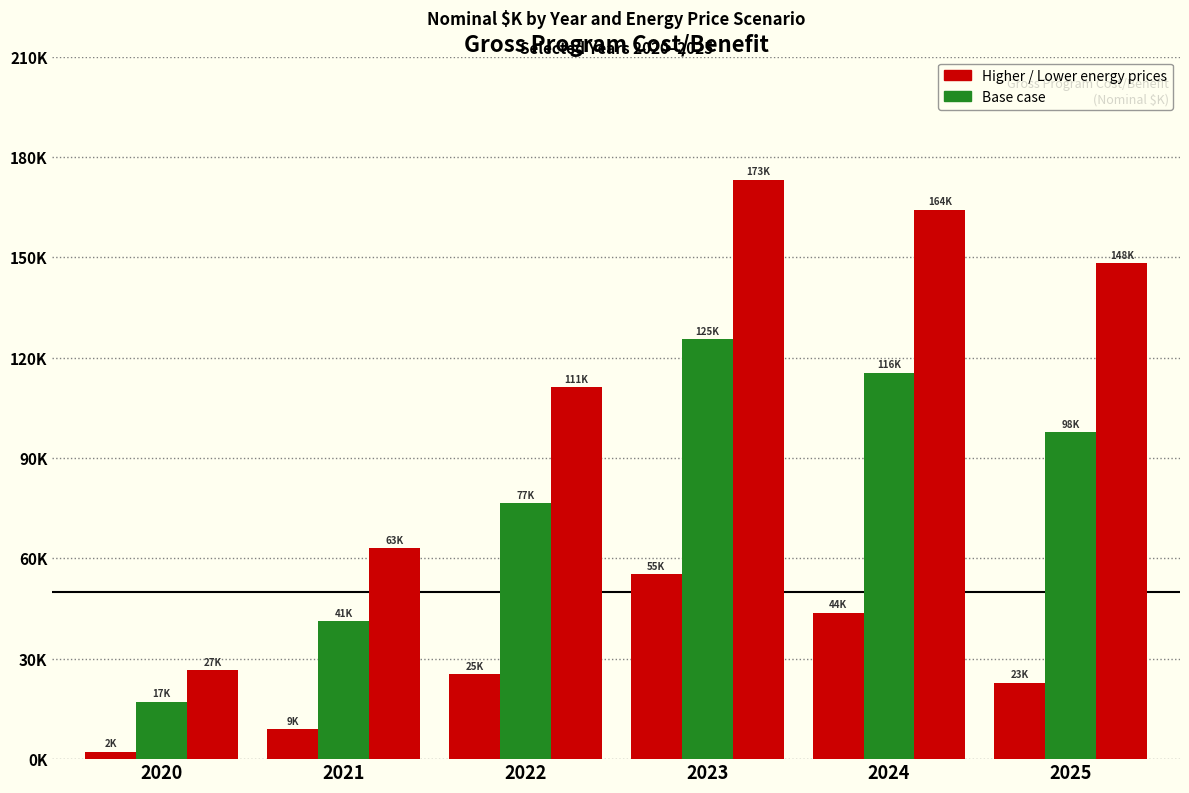

Are the bars grouped side by side (vs. stacked)?

Yes